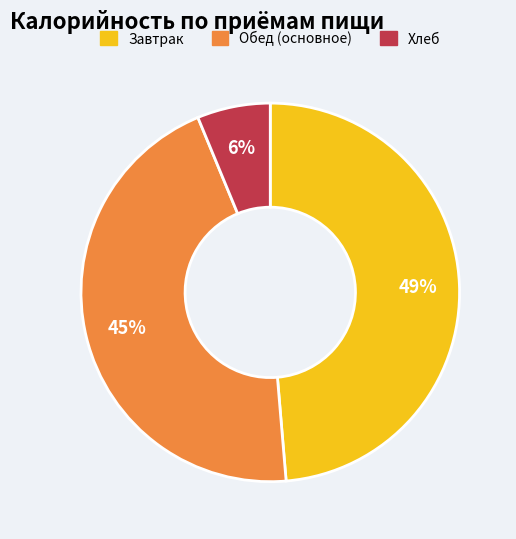

Does any single category account for the majority?

No